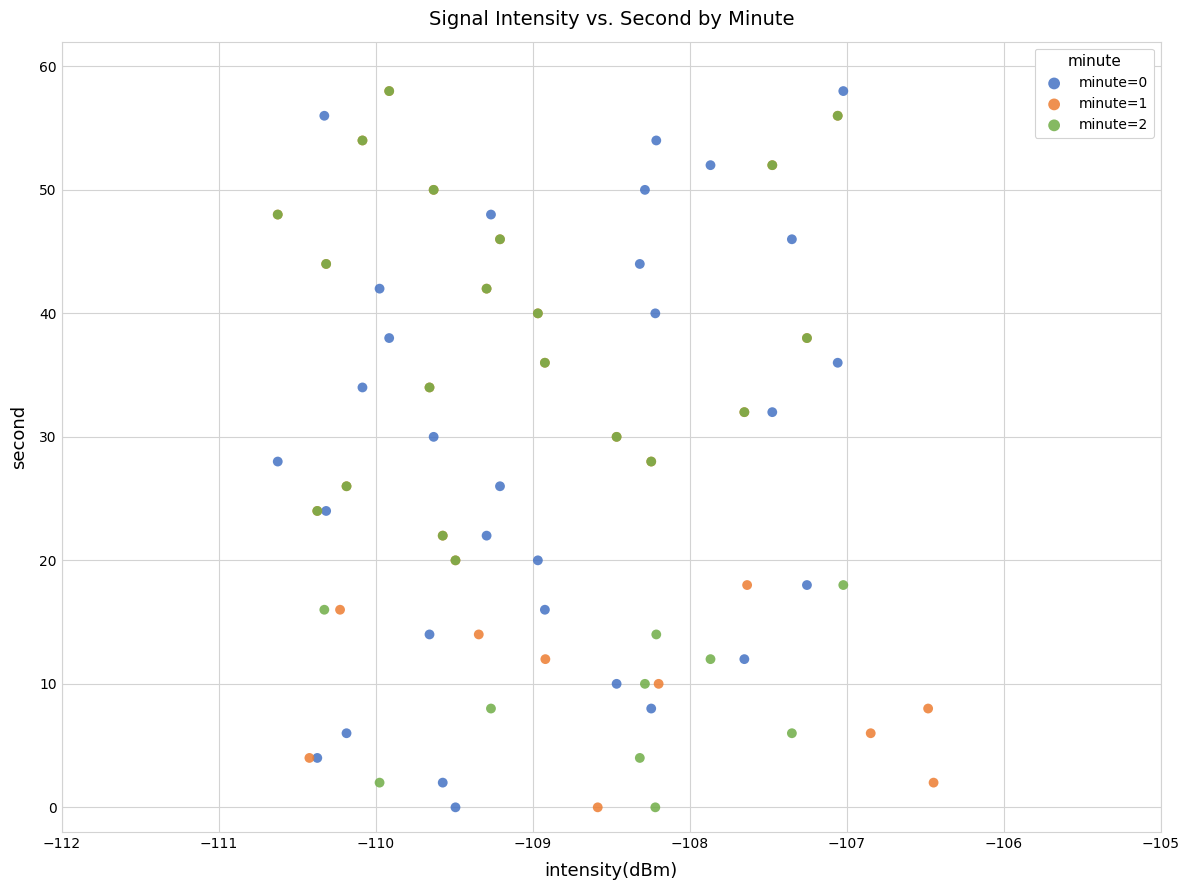

What are all the series names shown in the legend?

minute=0, minute=1, minute=2